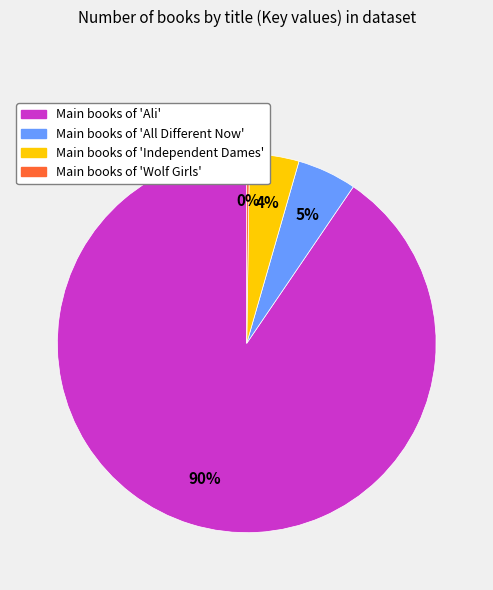

What percentage is the Main books of 'Independent Dames' slice, to the nearest percent?

4%